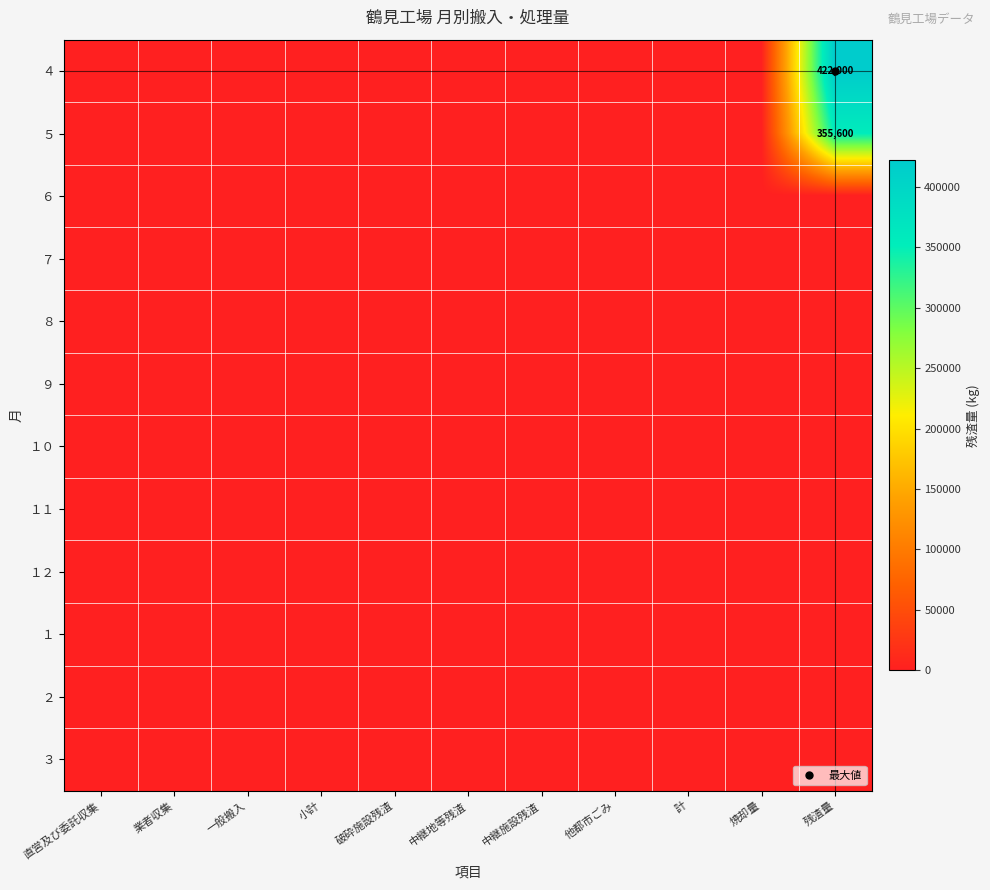

What is the total value across all series at 残渣量?

777600